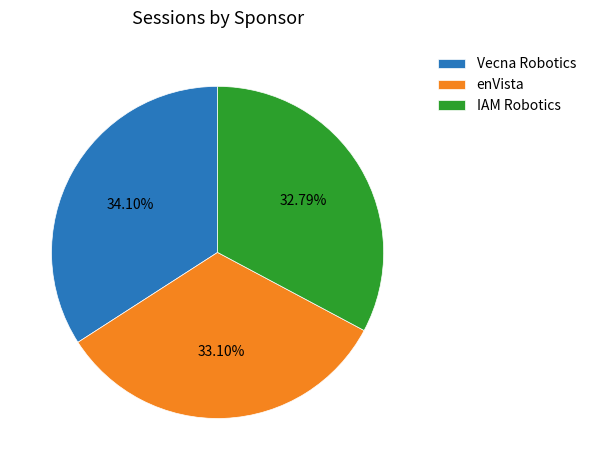

To the nearest percent, what is the difference between the largest and smallest slice percentages?

1%